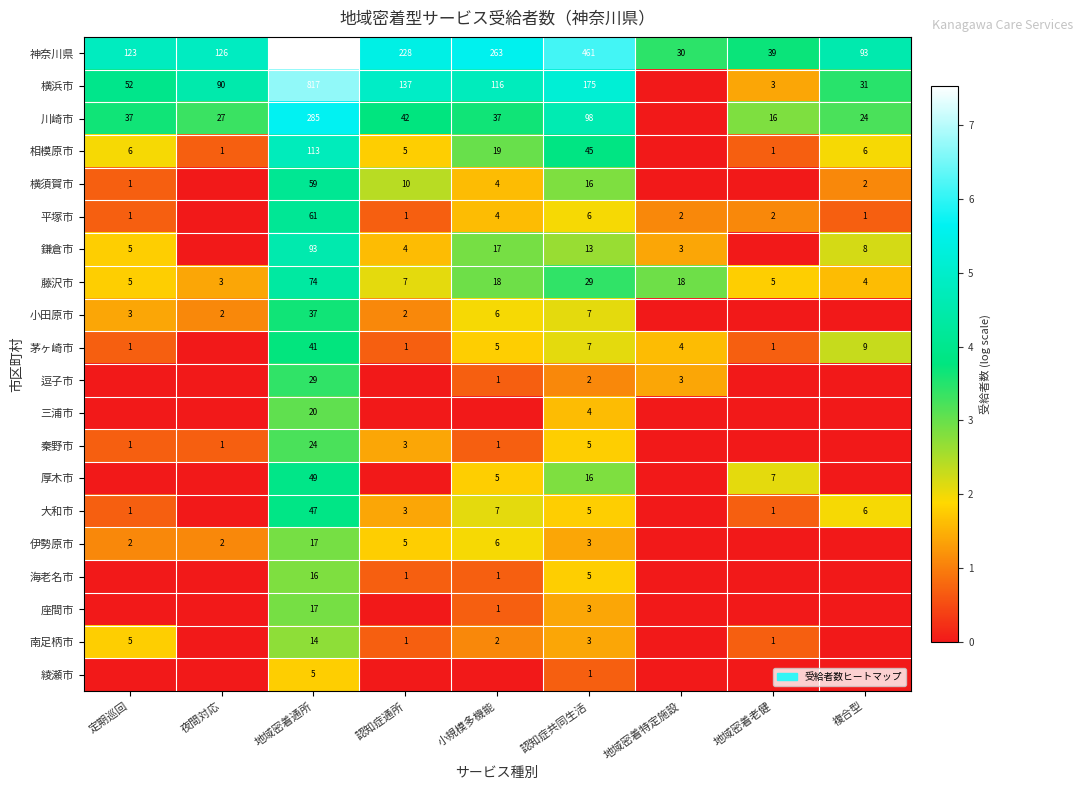

What is the difference between the maximum and minimum values in the 藤沢市 series?

71